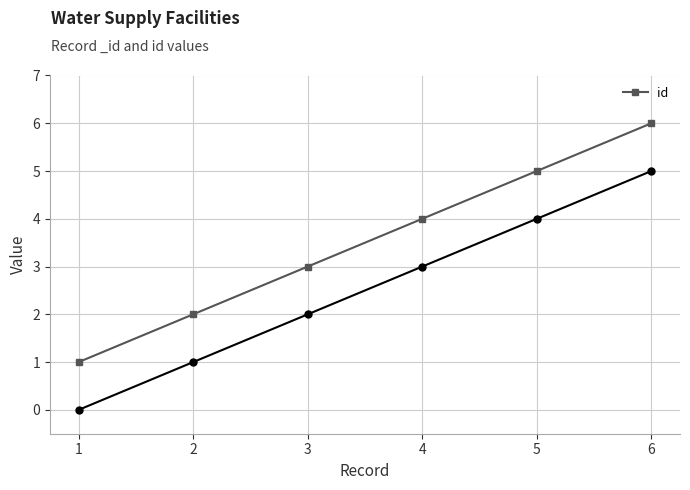

Count the number of categories in the chart.

6